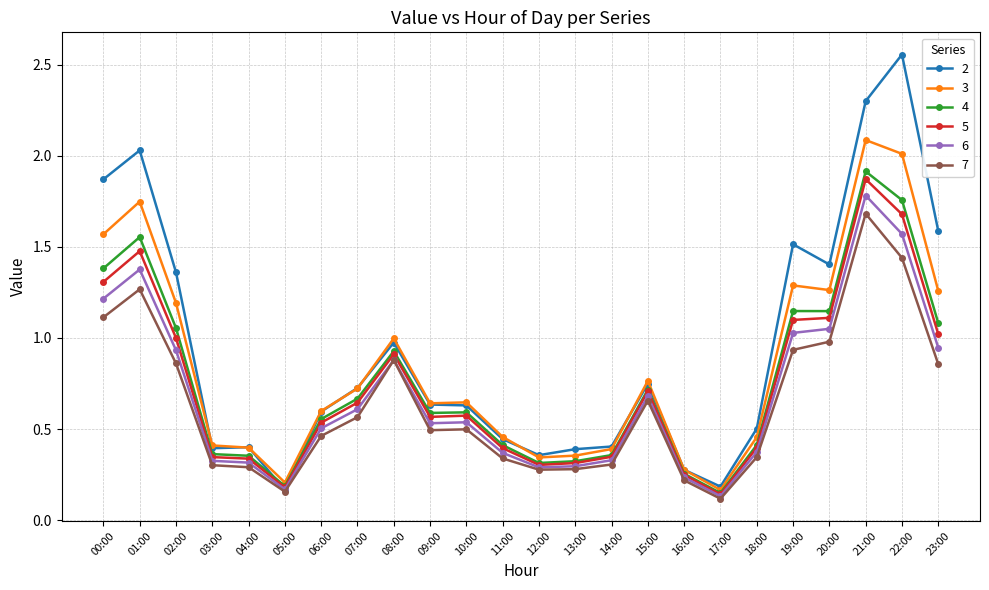

Which series changed the most between 09:00 and 14:00?

3